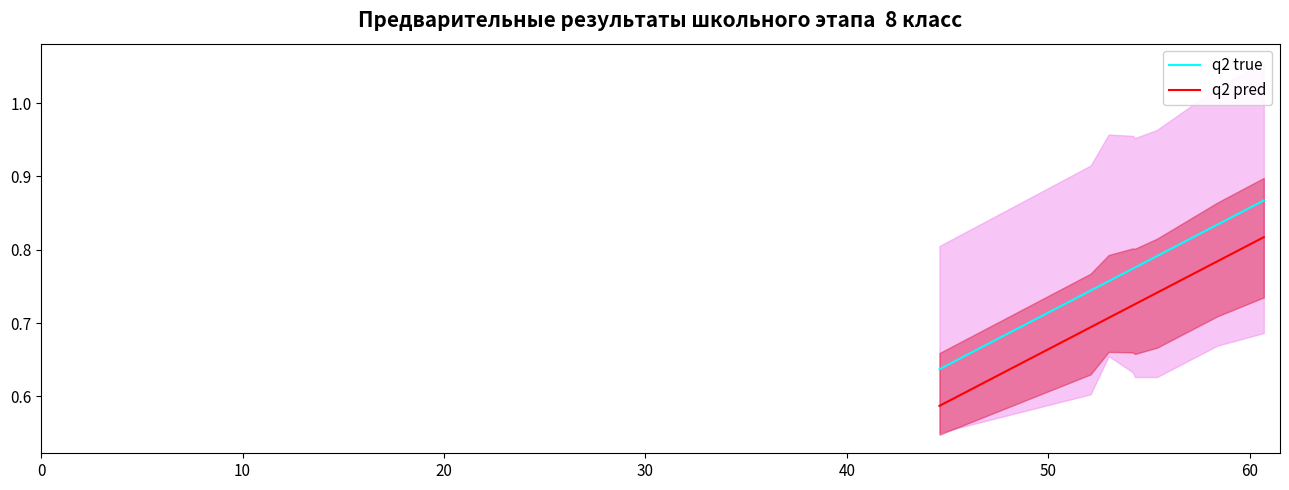

What is the value of the q2 pred point at the 8th from the left?

0.8